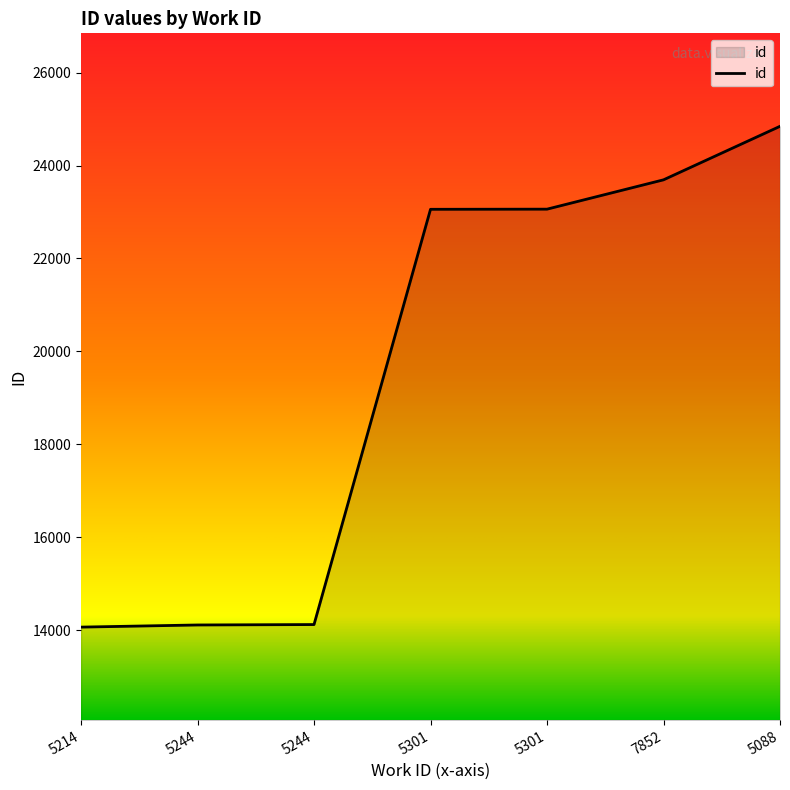

What is the sum of the values at 5088 and 5301?

47901